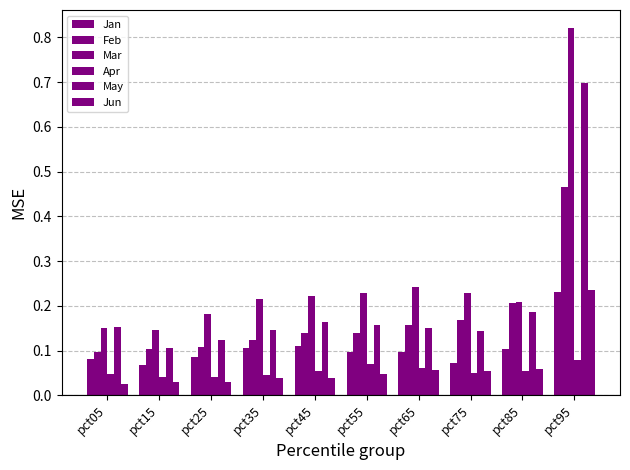

Count the number of data series in this chart.

6